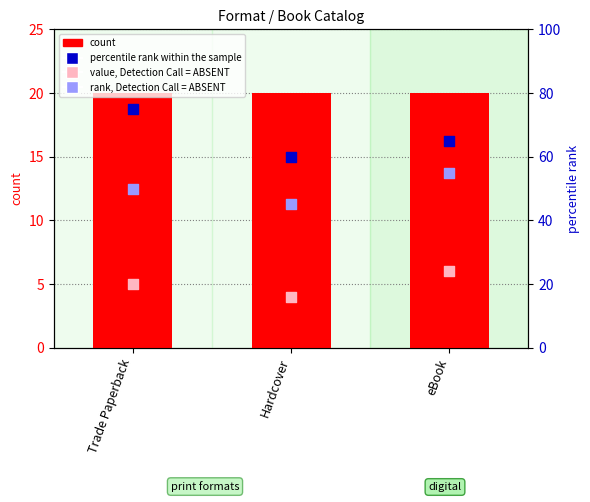

Which series contains the highest Y value?

percentile rank within the sample